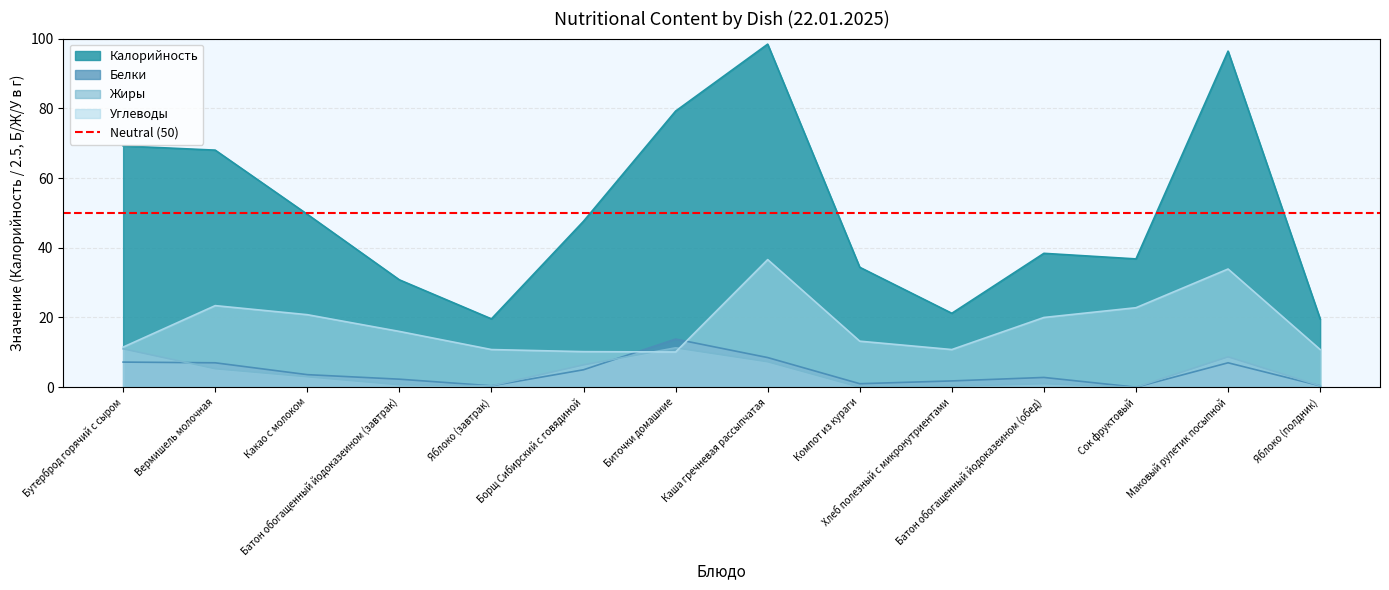

Reading left to right, extract all data points from this chart.

Калорийность: 69.2	68.0	49.6	30.8	19.6	47.6	79.2	98.4	34.4	21.2	38.4	36.8	96.4	19.6
Белки: 7.2	7.0	3.6	2.3	0.4	5.0	13.8	8.5	1.0	1.8	2.8	0.0	7.0	0.4
Жиры: 11.0	5.3	3.0	0.7	0.4	6.4	11.3	7.3	0.0	0.3	1.0	0.0	8.7	0.4
Углеводы: 11.5	23.4	20.8	16.0	10.8	10.2	10.1	36.6	13.2	10.8	20.0	22.8	33.9	10.8